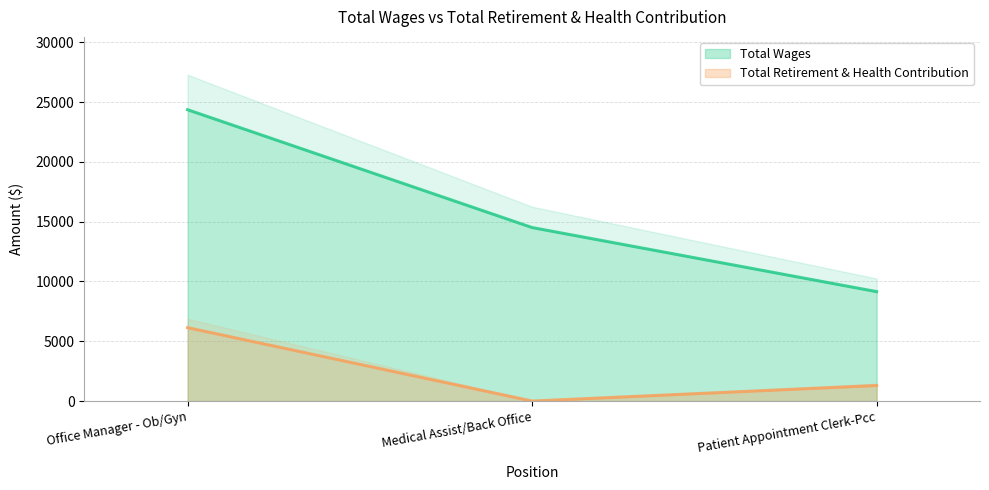

Where does the Total Retirement & Health Contribution series first go above 1299?

Office Manager - Ob/Gyn